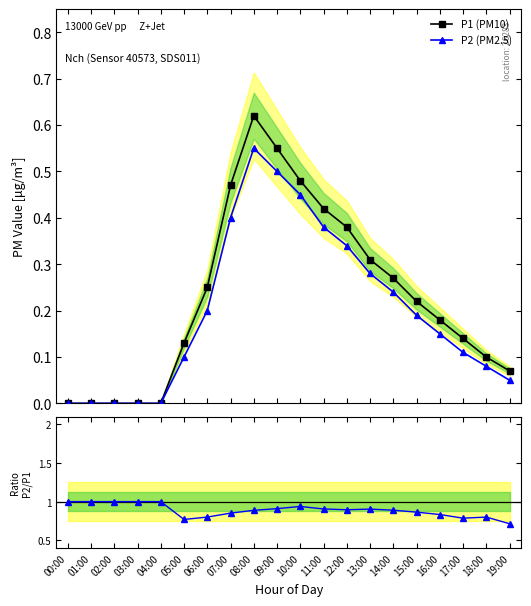

True or false: P2 (PM2.5) and P1 (PM10) cross at least once.

False